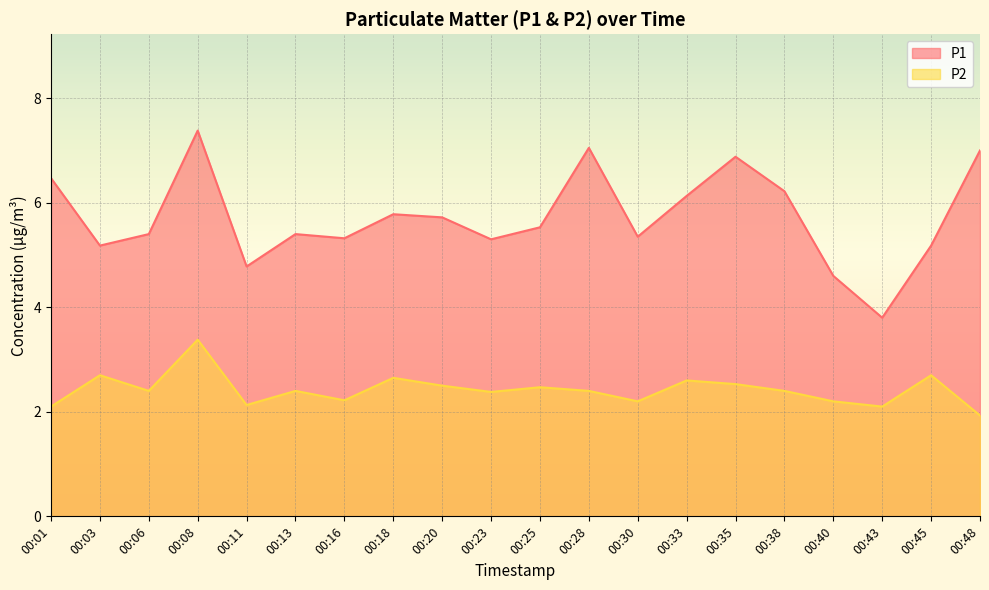

True or false: P1 and P2 intersect in this chart.

False